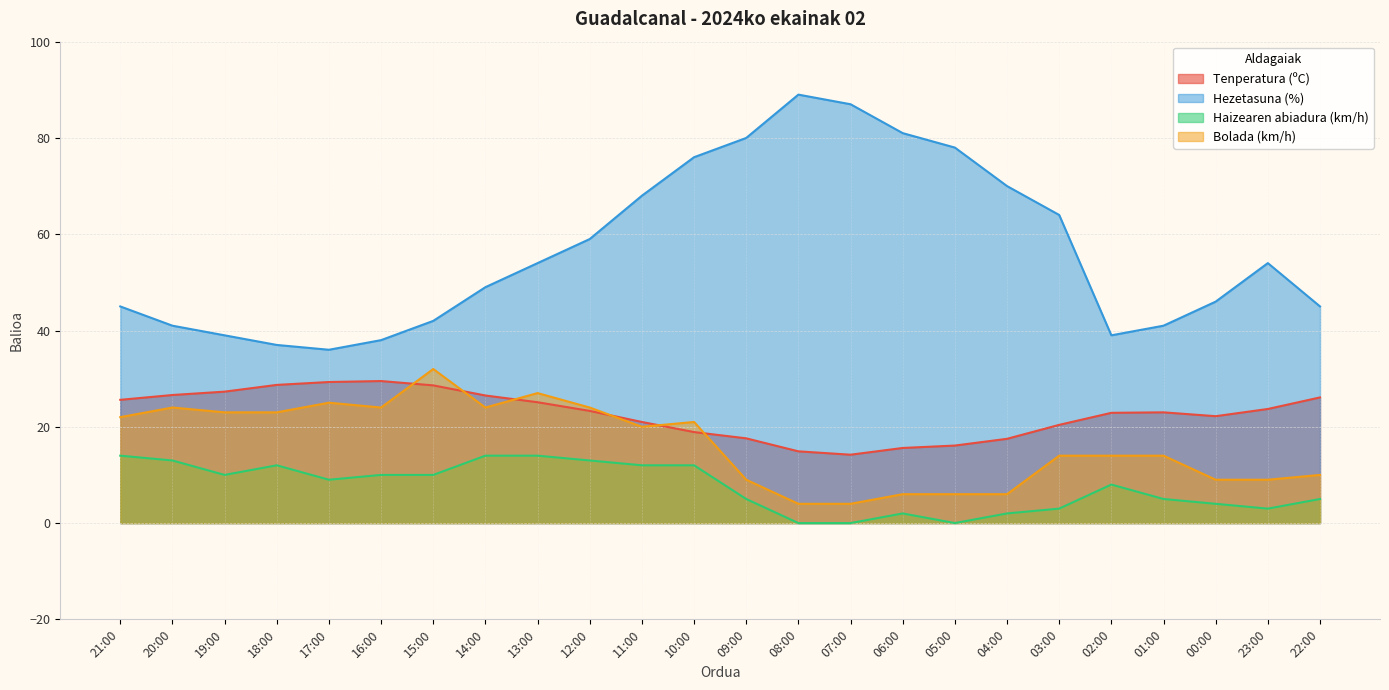

What is the sum of all Bolada (km/h) values?

394.0